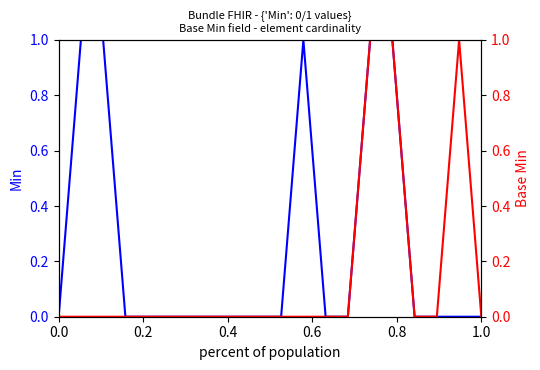

Is it true that Base Min equals 0 at 1.0?

True